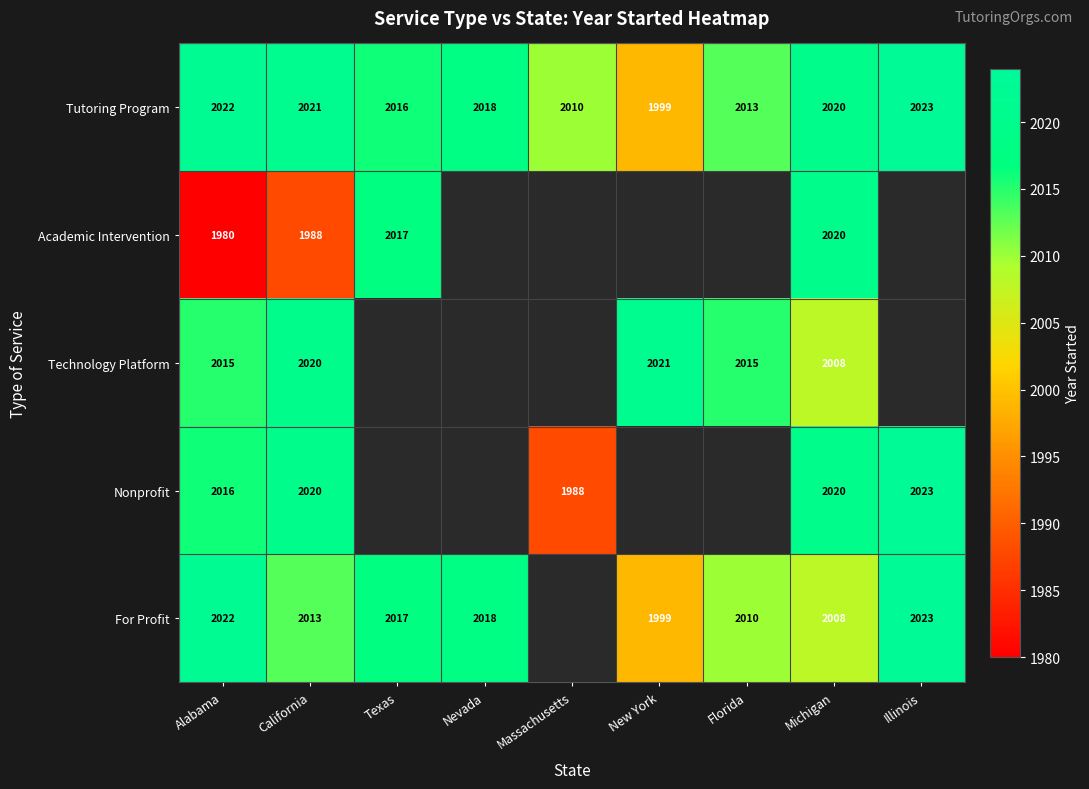

What is the maximum value shown in the chart?

2023